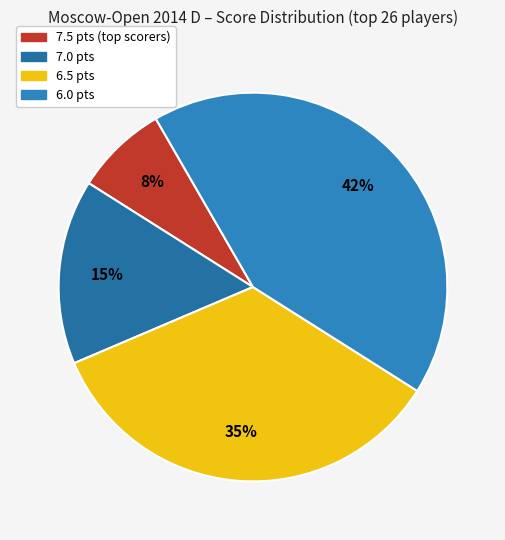

Which category has the smallest portion of the pie?

7.5